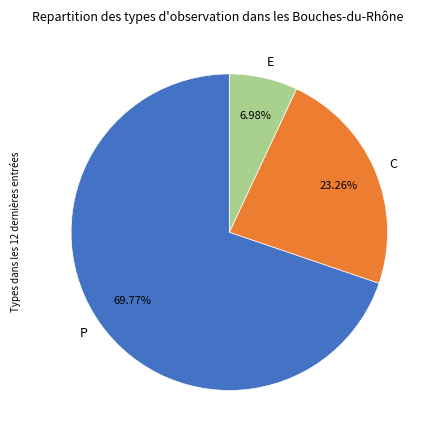

Is there any slice that represents more than half of the pie?

Yes